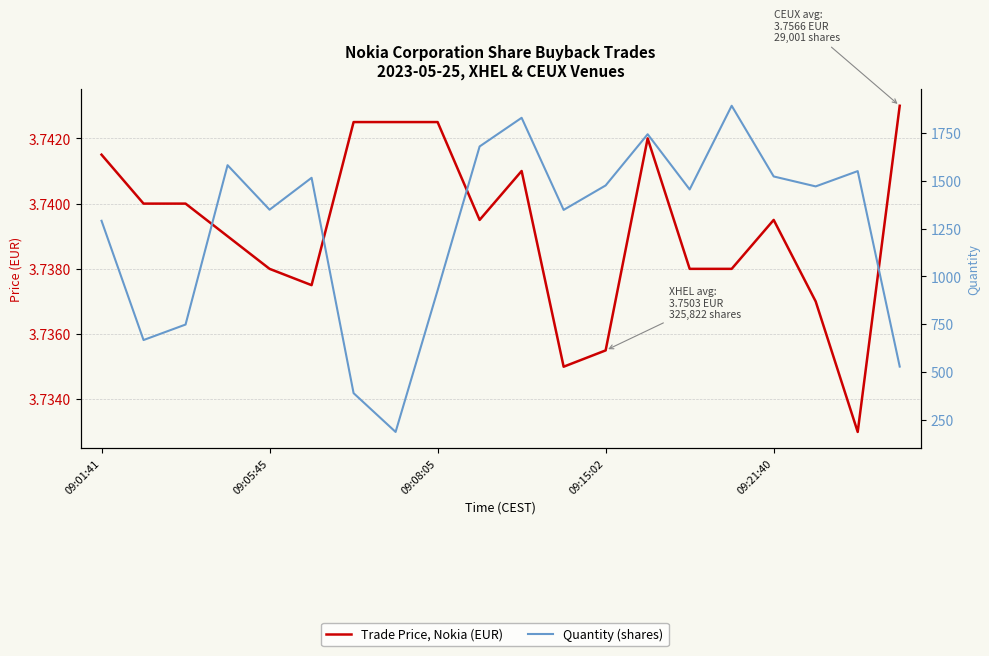

True or false: Quantity (shares) and Trade Price, Nokia (EUR) cross at least once.

False